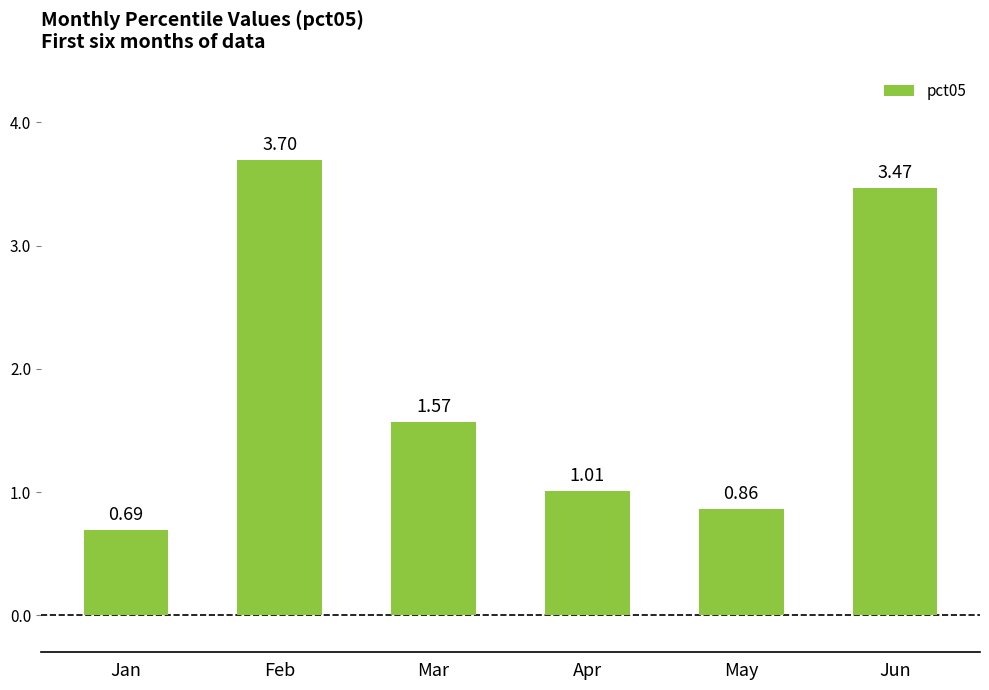

Count the number of values greater than 1.

4